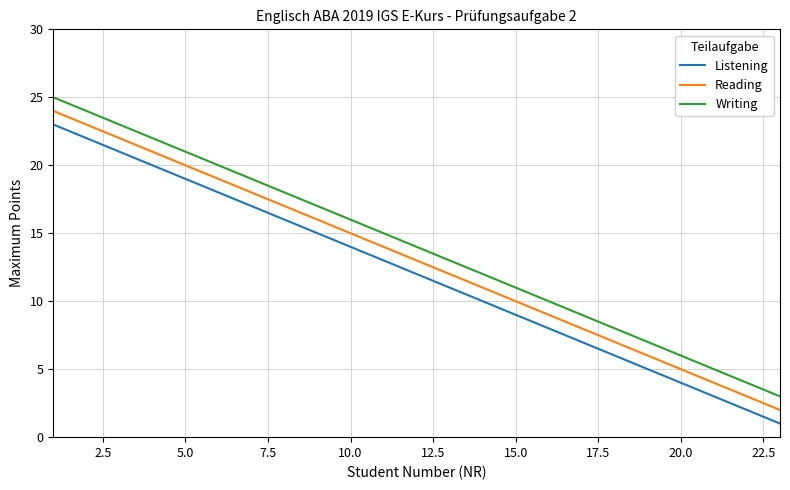

What is the difference between the maximum and minimum values in the Listening series?

22